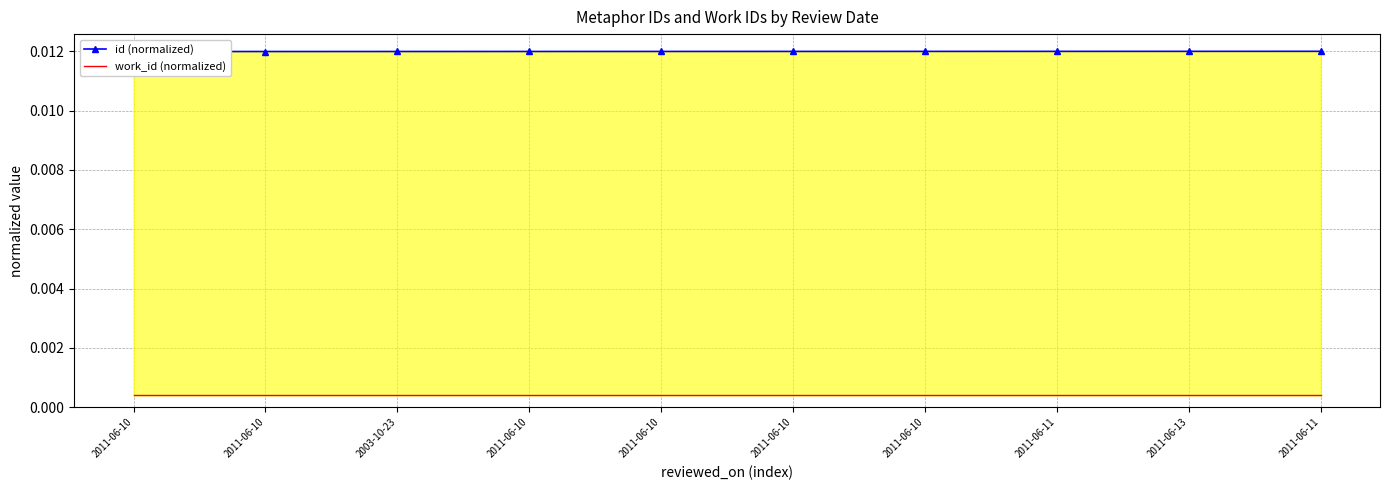

Is the value of id (normalized) at 2011-06-11 greater than the value of work_id (normalized) at 2011-06-10?

Yes